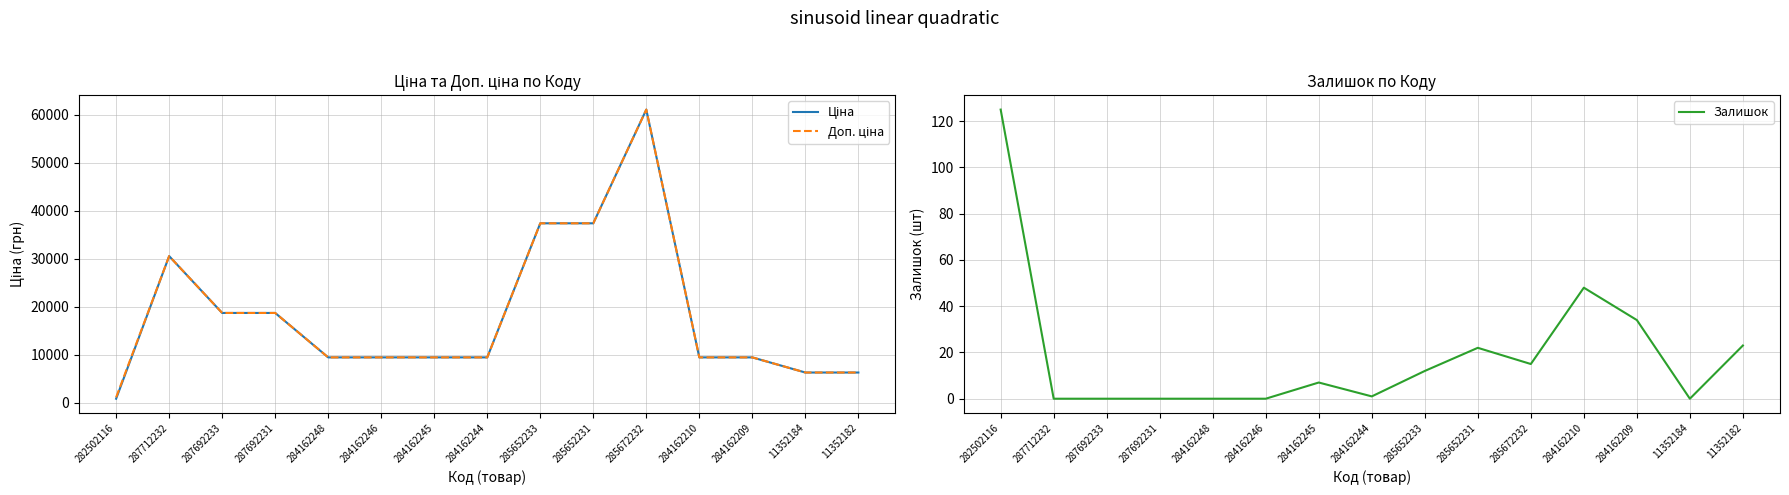

True or false: Доп. ціна and Залишок intersect in this chart.

False